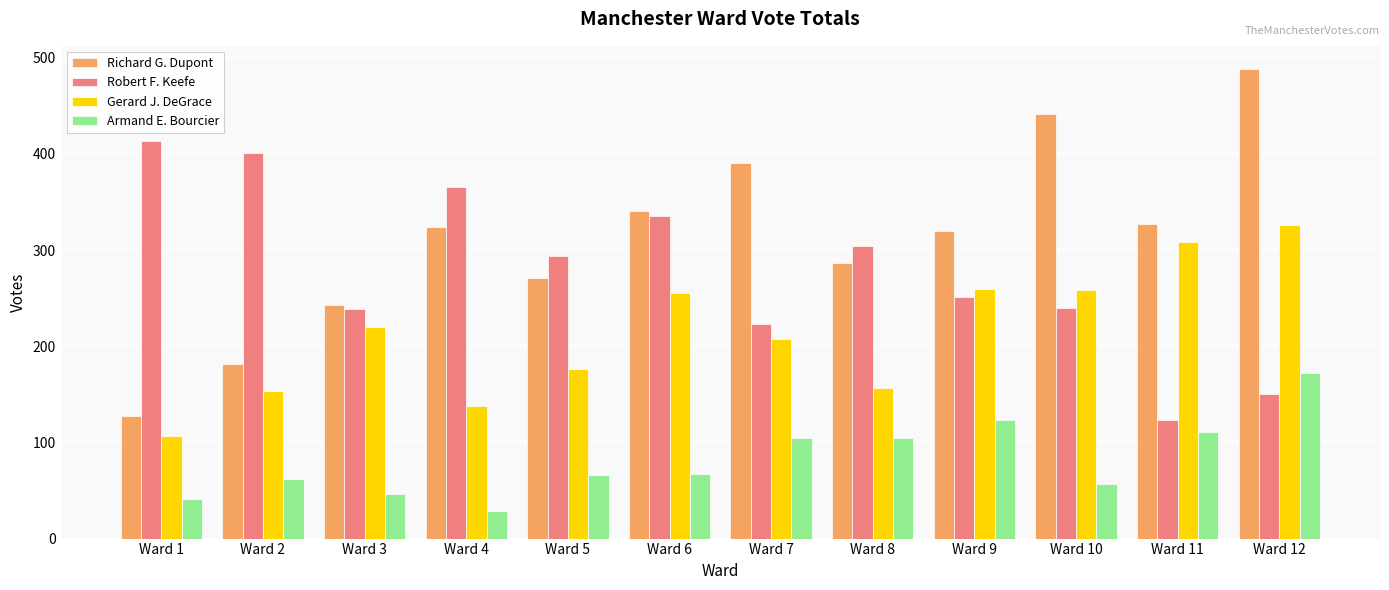

How many bars are there in each group?

4